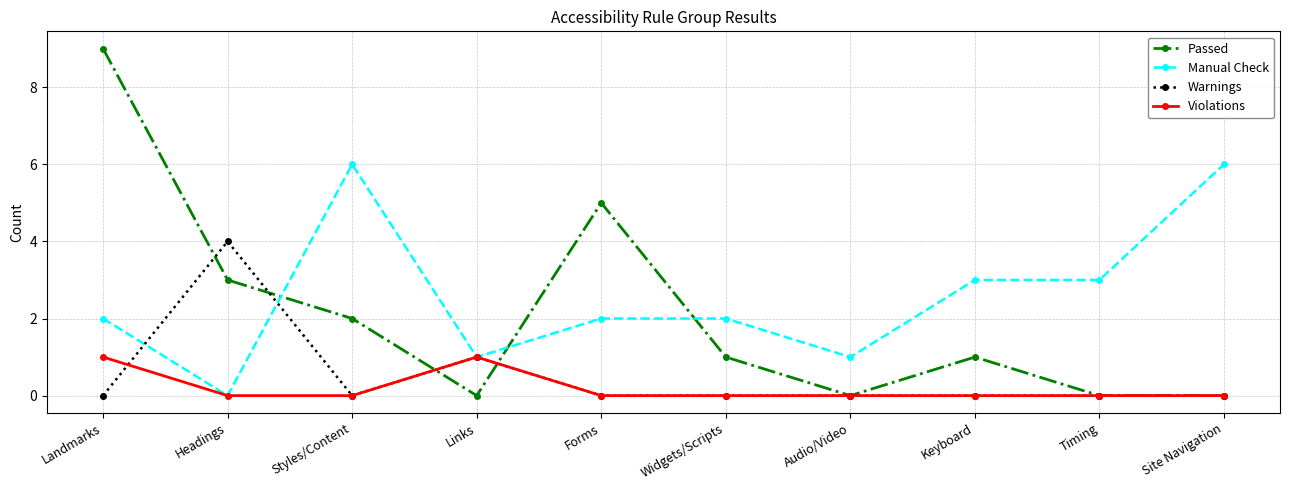

Does the chart have visible grid lines?

Yes